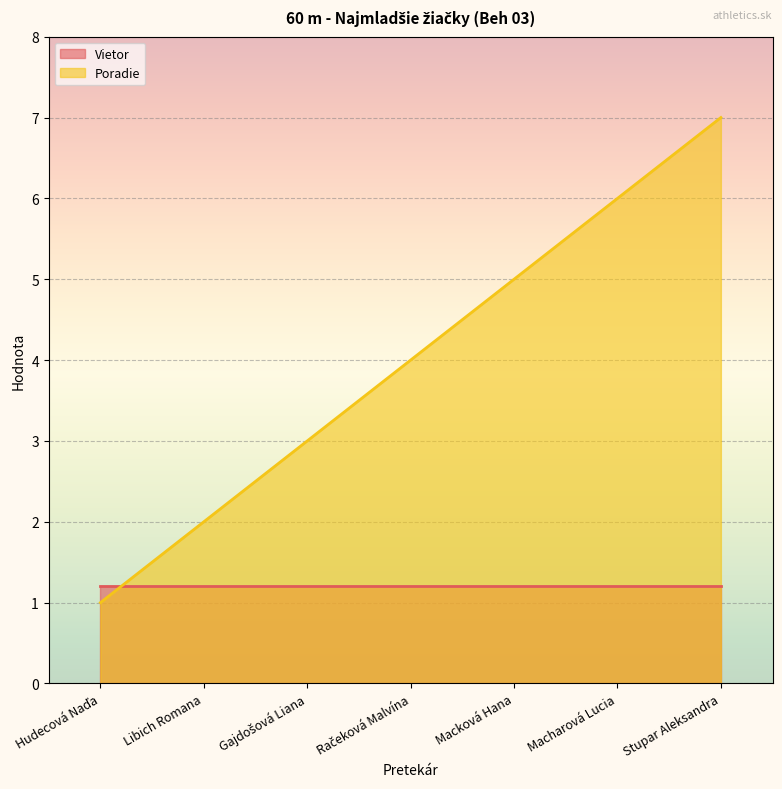

What position from the right is Libich Romana?

6